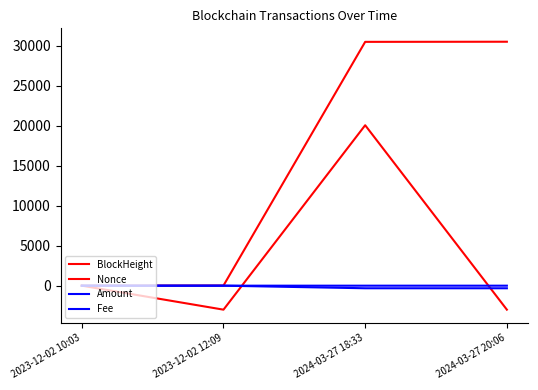

True or false: Amount and BlockHeight cross at least once.

False